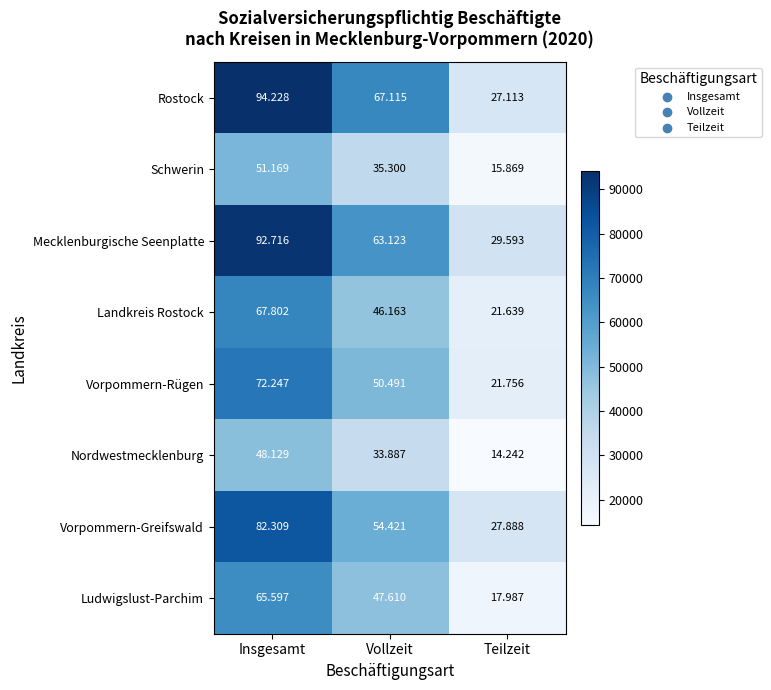

At which category does the chart reach its peak across all series?

Insgesamt